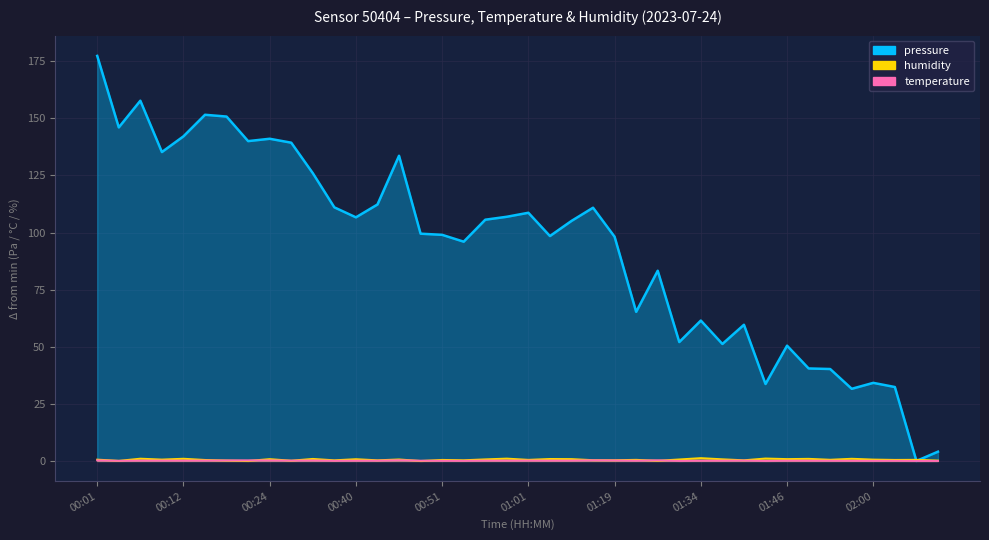

True or false: pressure has more than 2 points higher than both neighbors.

True